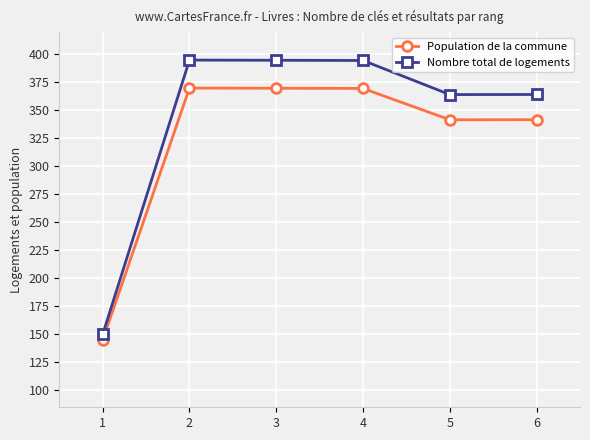

How many values in the Nombre total de logements series exceed 394?

3